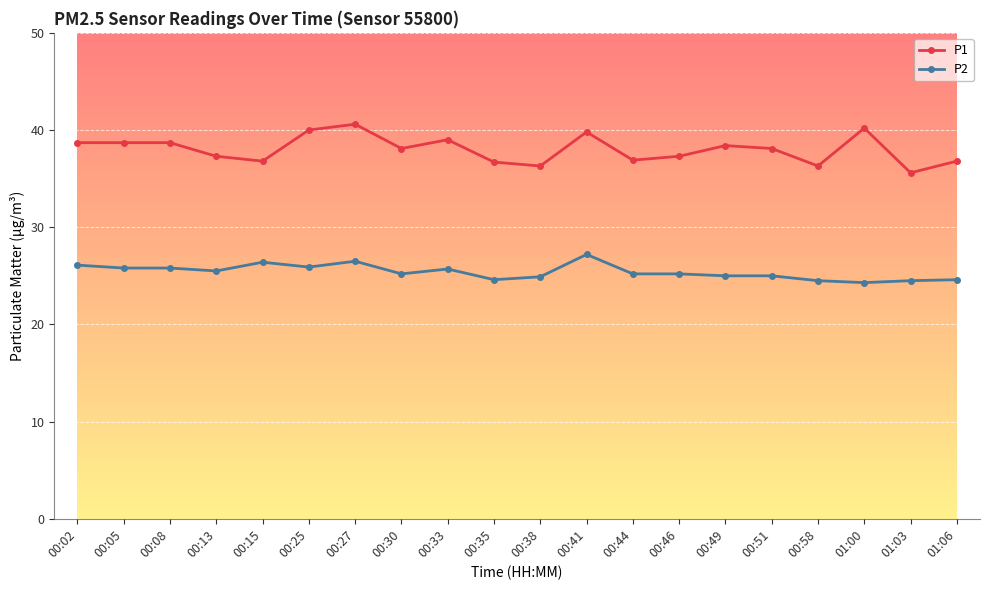

How many lines are shown in the chart?

2